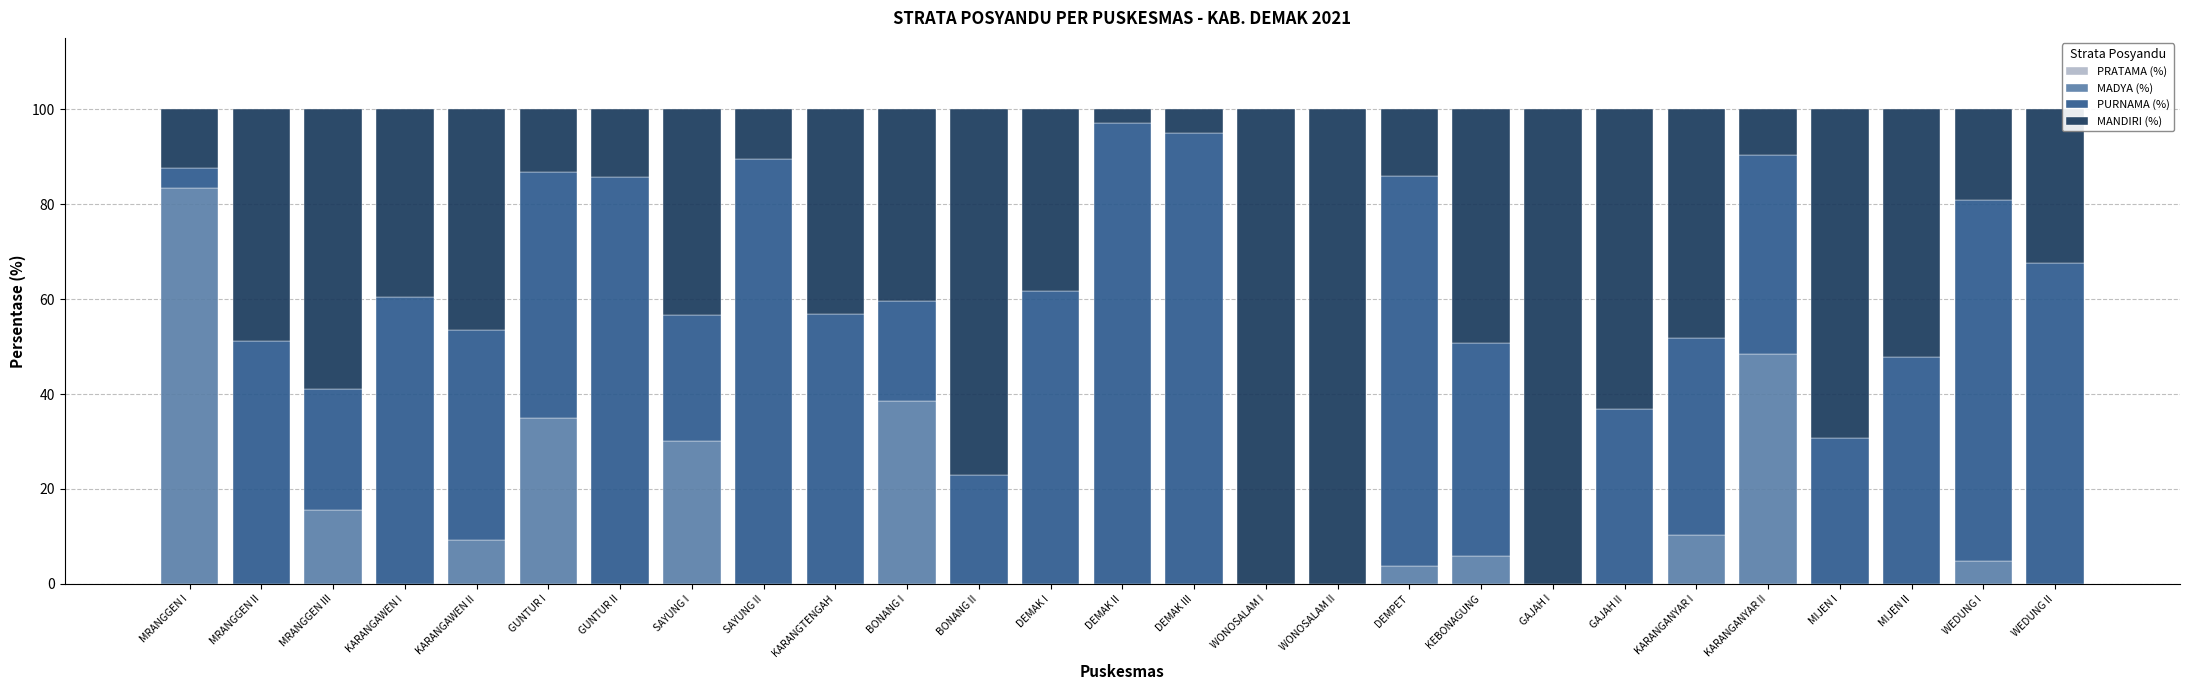

What is the total value across all series at KARANGAWEN II?

100.0